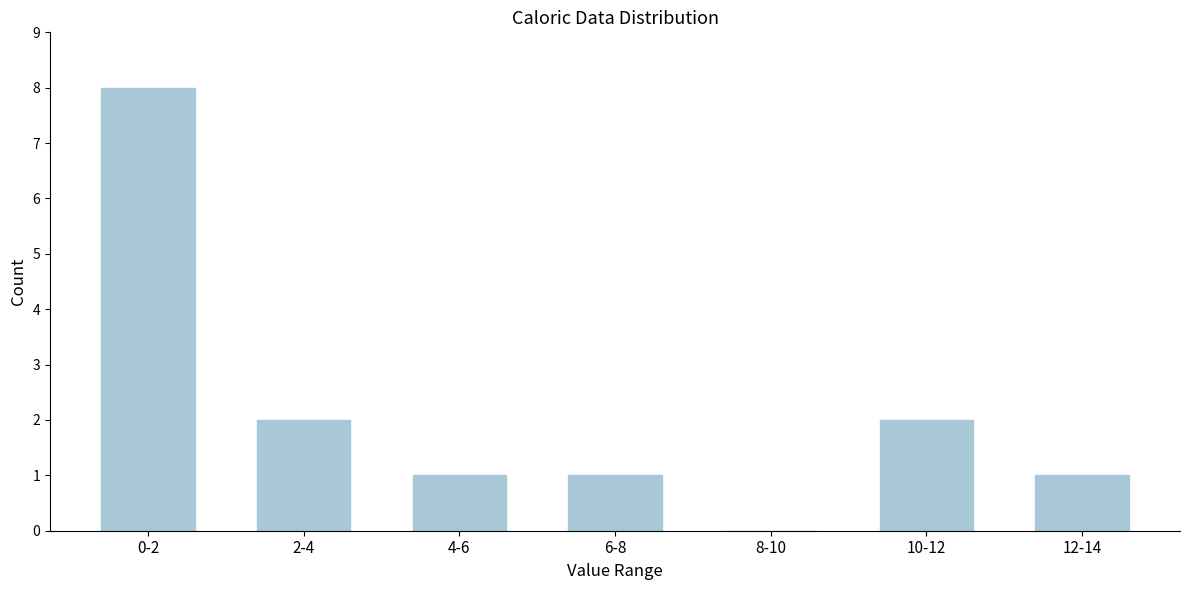

Reading left to right, transcribe all the data shown in this chart.

0-2=8	2-4=2	4-6=1	6-8=1	8-10=0	10-12=2	12-14=1